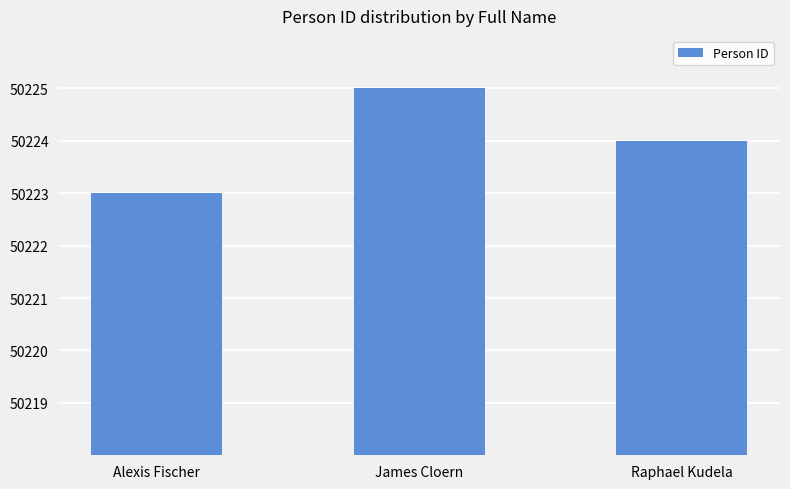

What position from the left is Alexis Fischer?

1